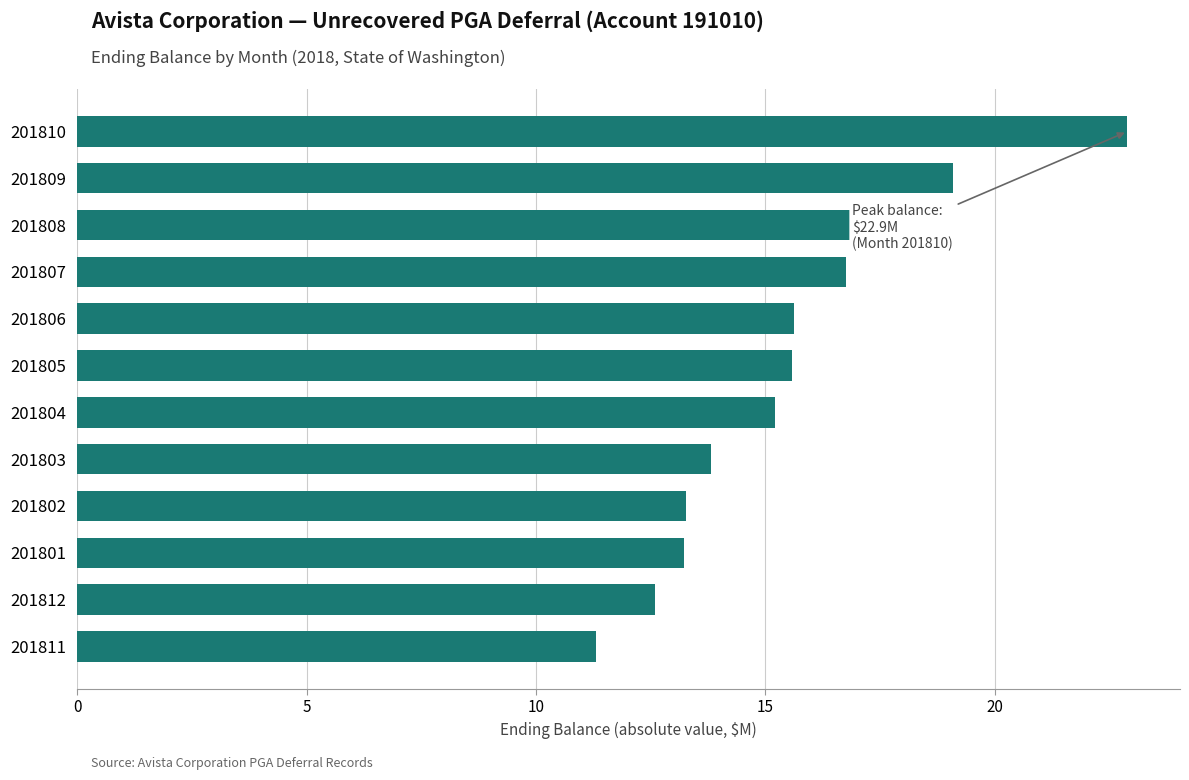

True or false: the data shows 12.6 at 201812.

True